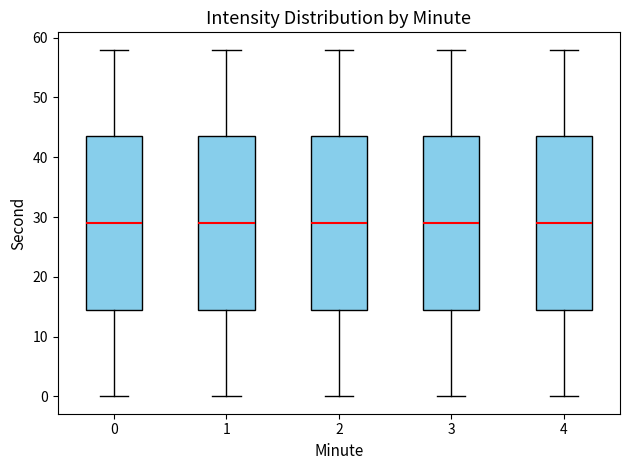

Where is the upper edge of the box at x = 0 on the y-axis? The values are not printed on the chart, so give them approximately, as read against the axis.

44